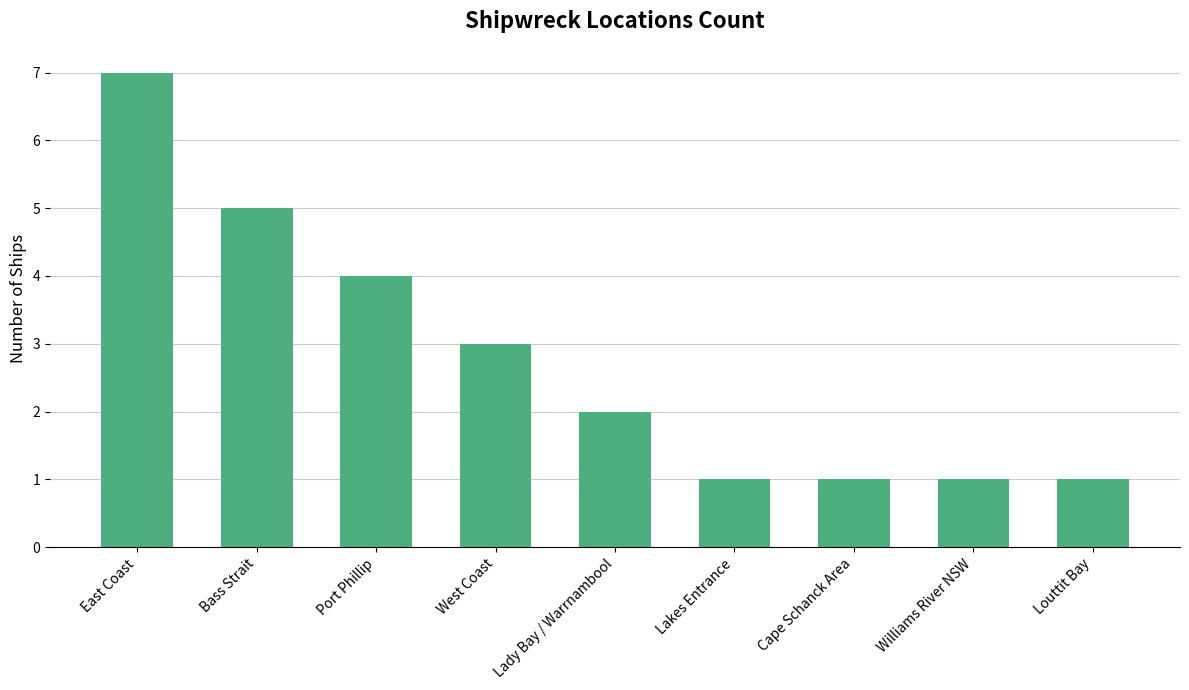

At which category does the chart reach its peak across all series?

East Coast